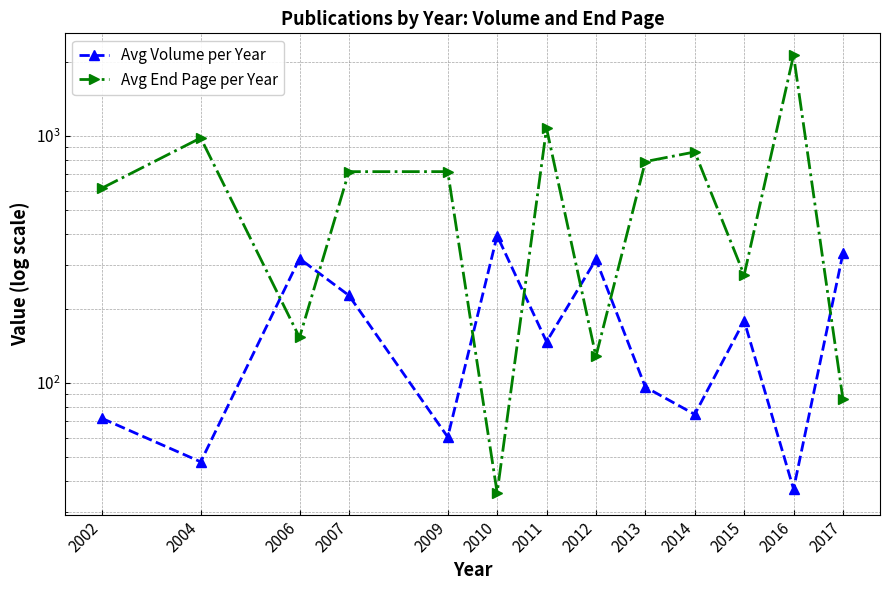

What is the sum of the Avg Volume per Year values at 2002 and 2016?

109.2